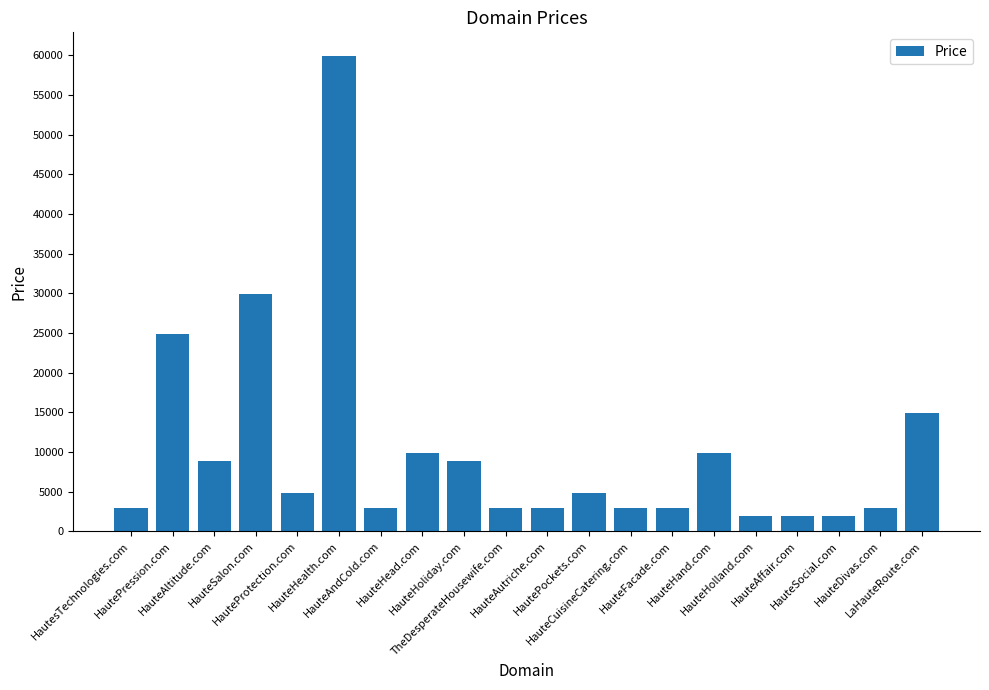

Approximately how many times larger is the value at HauteCuisineCatering.com compared to HauteSocial.com?

1.5